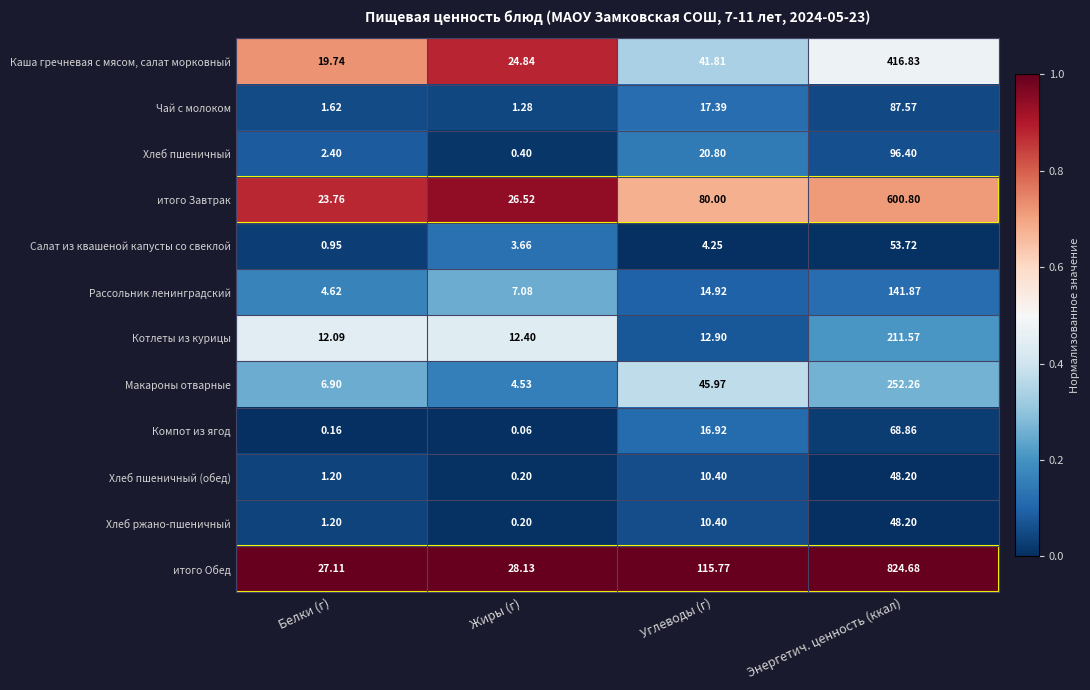

Where is Хлеб ржано-пшеничный nearest to the value 24?

Углеводы (г)